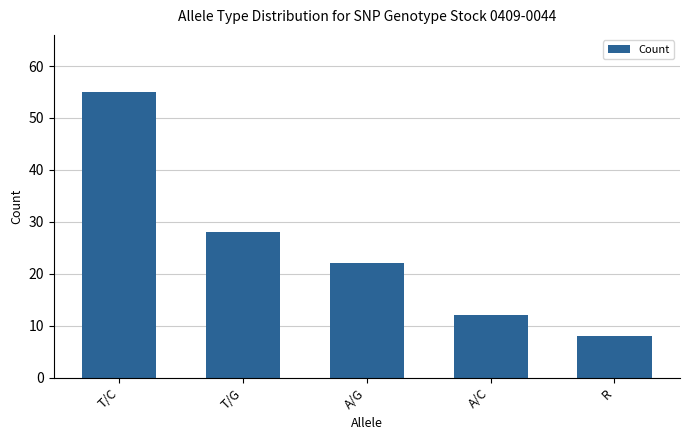

What is the ratio of the value at T/C to the value at A/G?

2.5